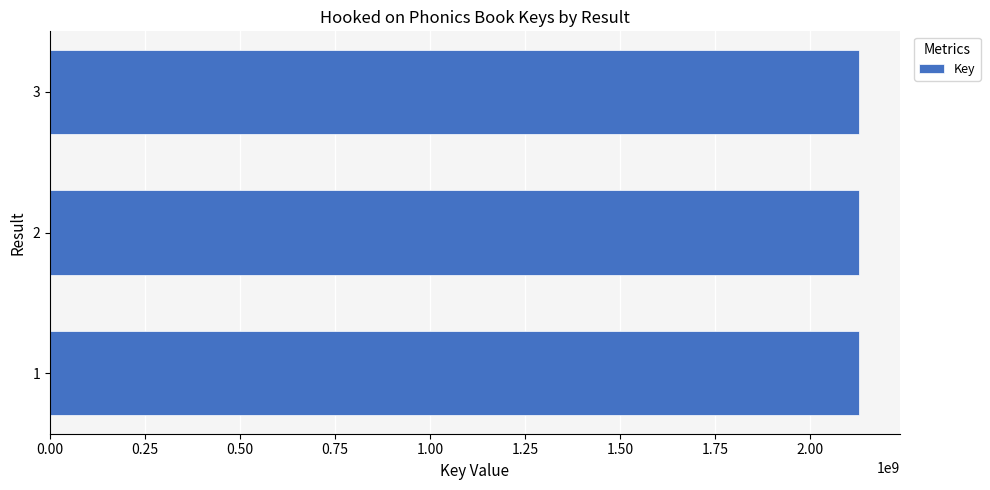

Approximately how many times larger is the value at 3 compared to 1?

1.0